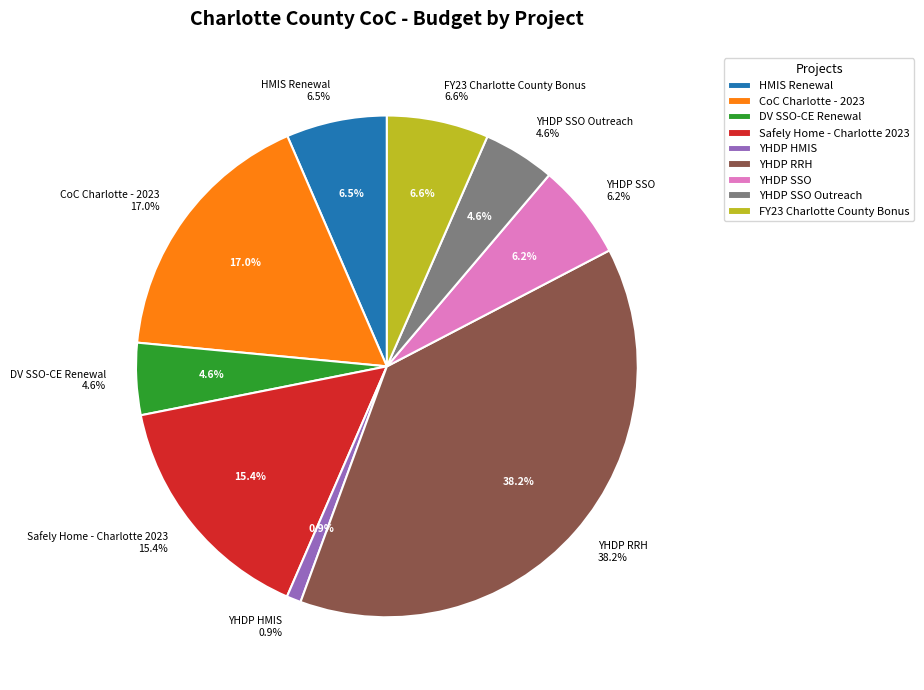

The YHDP SSO Outreach slice represents 5% of the pie. True or false?

True